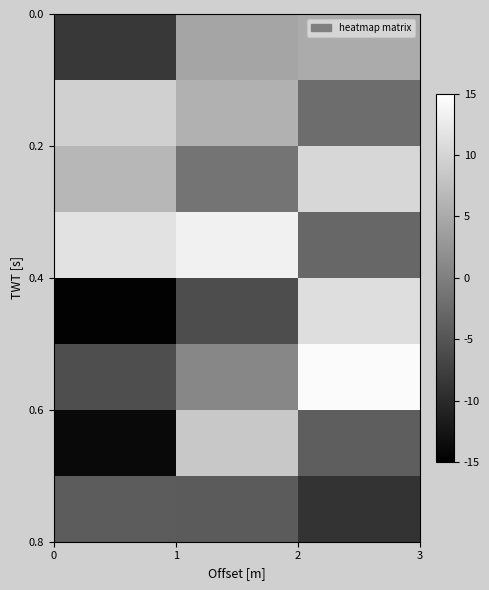

What is the minimum value shown in the chart?

-14.7